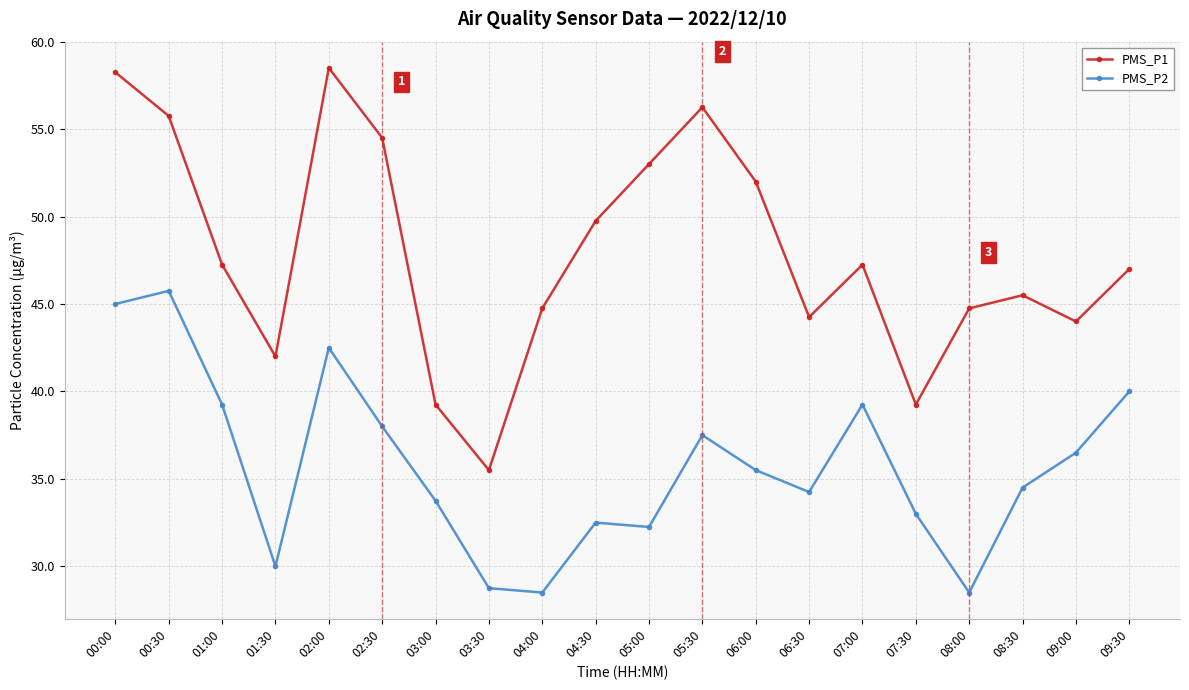

Which series has the largest range (max minus min)?

PMS_P1